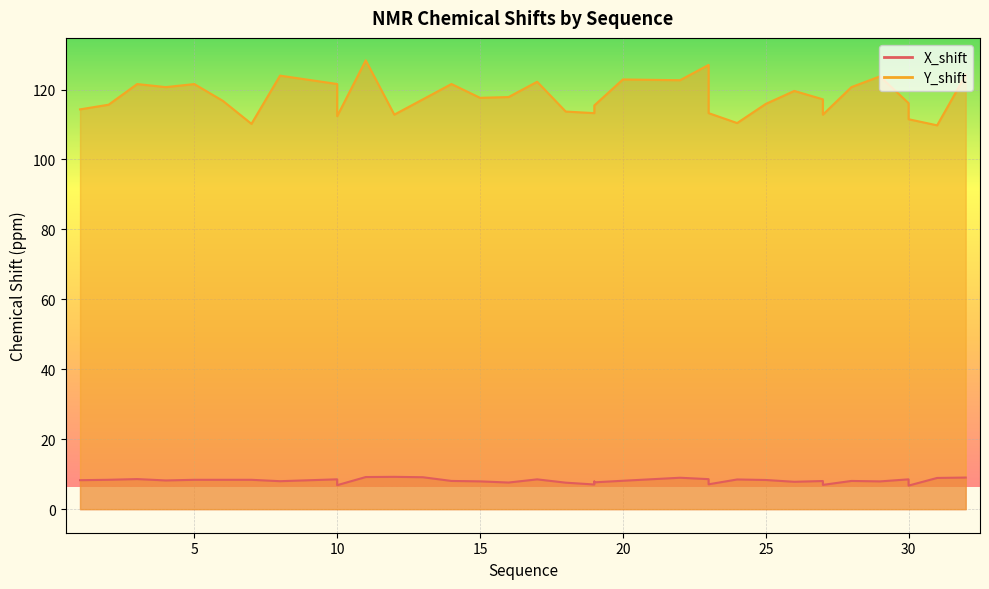

What is the average value of the X_shift series?

8.1